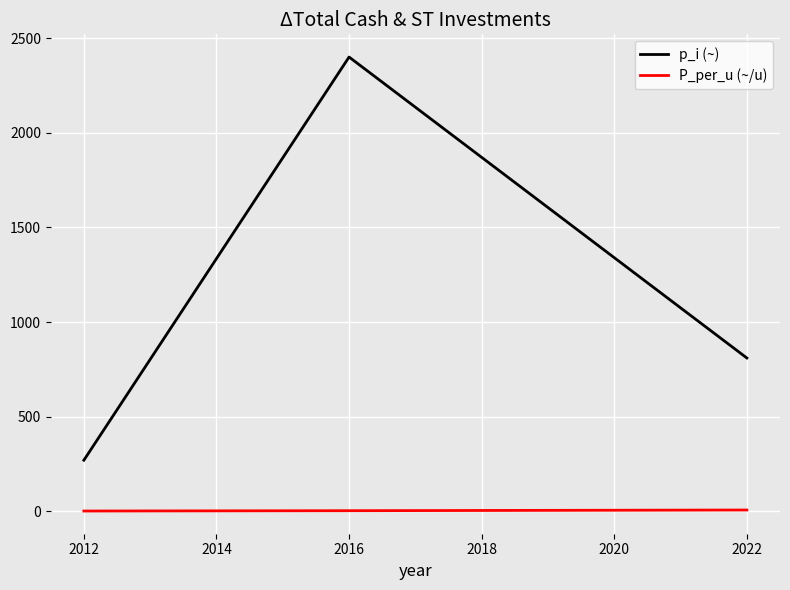

The p_i (~) series shows 810.0 at 2022. True or false?

True